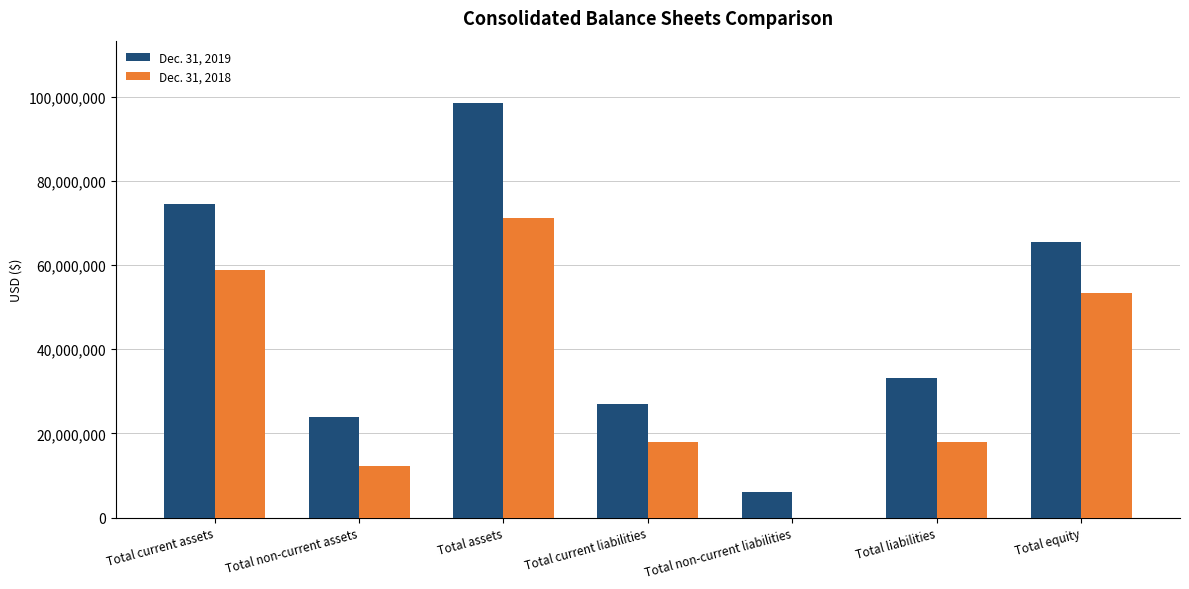

At which label does Dec. 31, 2018 reach its peak?

Total assets